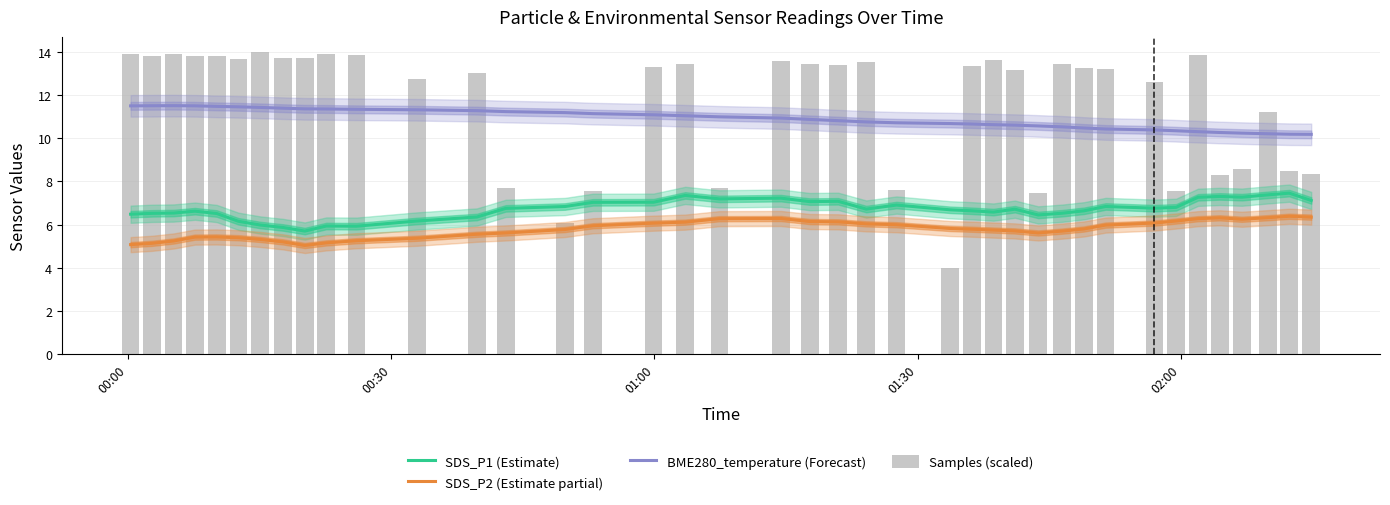

What are all the series names shown in the legend?

SDS_P1 (Estimate), SDS_P2 (Estimate partial), BME280_temperature (Forecast), Samples (scaled)